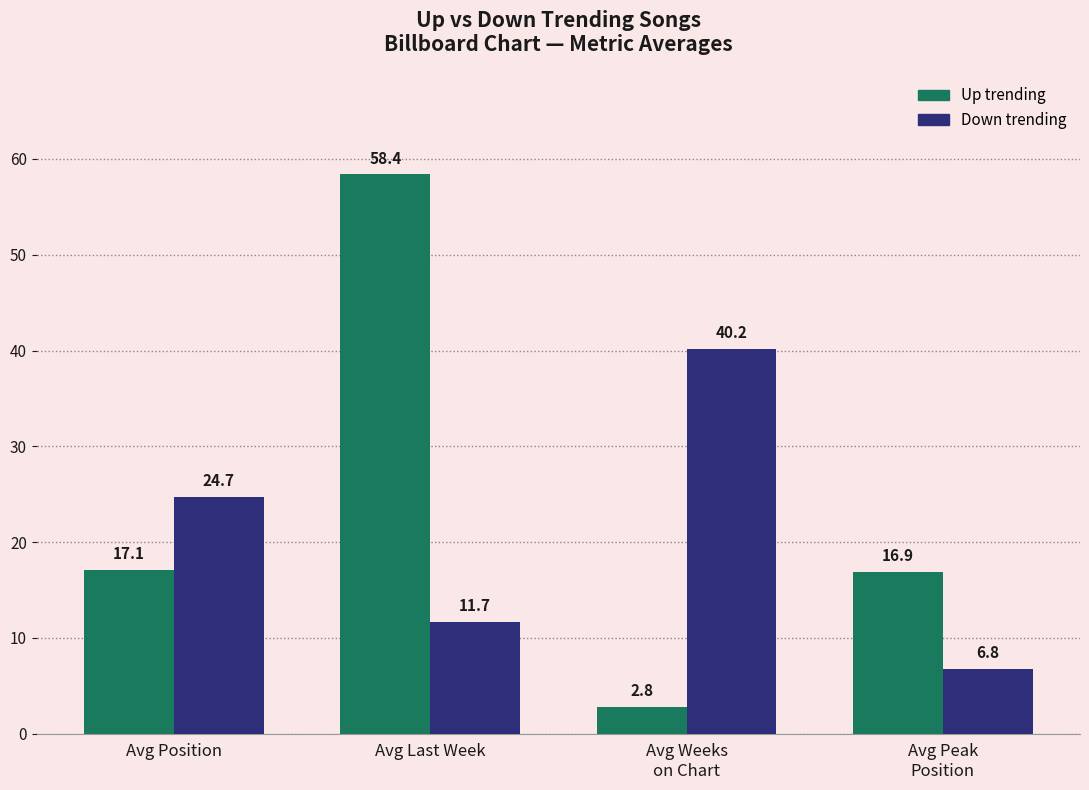

What is the difference between the highest and lowest values at Avg Position?

7.6